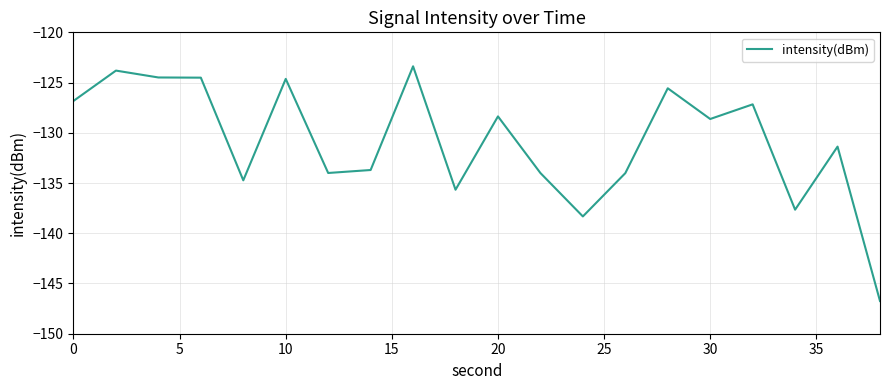

How many lines are shown in the chart?

1